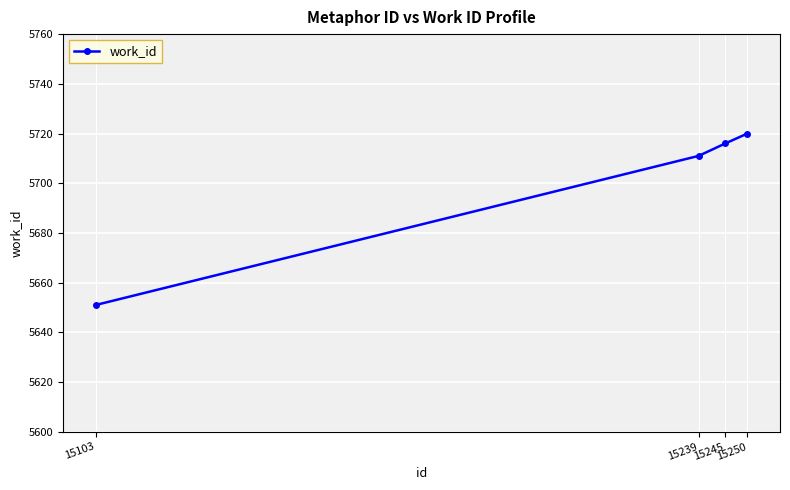

True or false: there are more than 0 points higher than both neighbors.

False